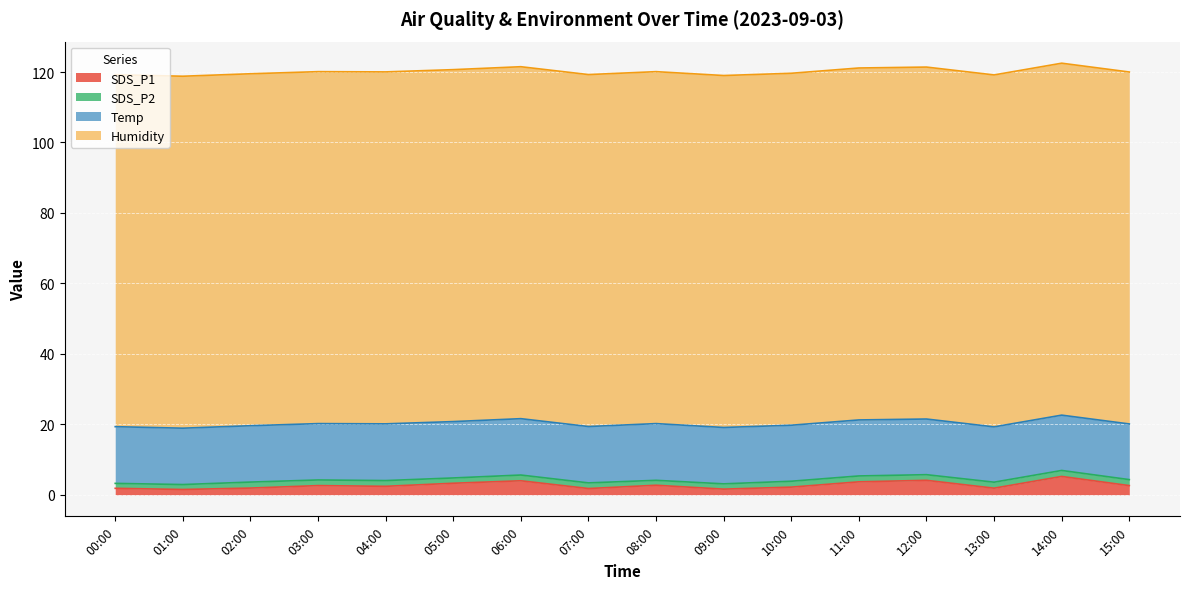

Count the number of data series in this chart.

4